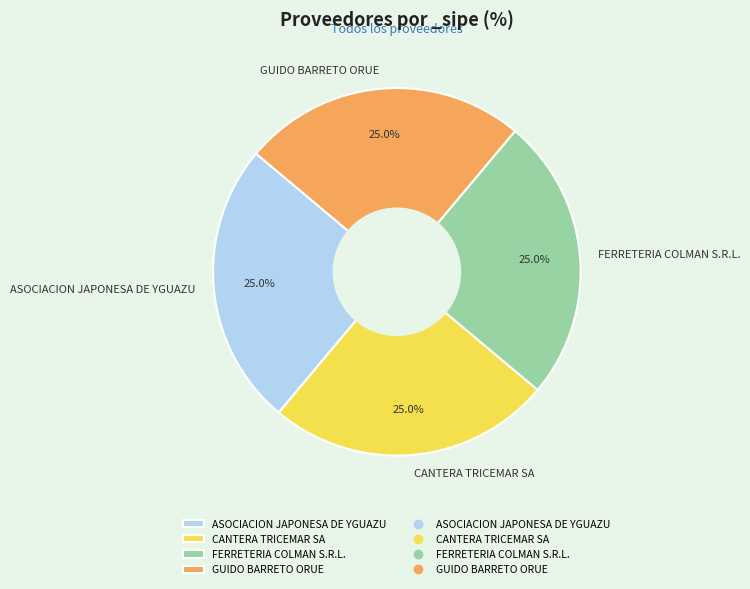

How many slices are in this pie chart?

4